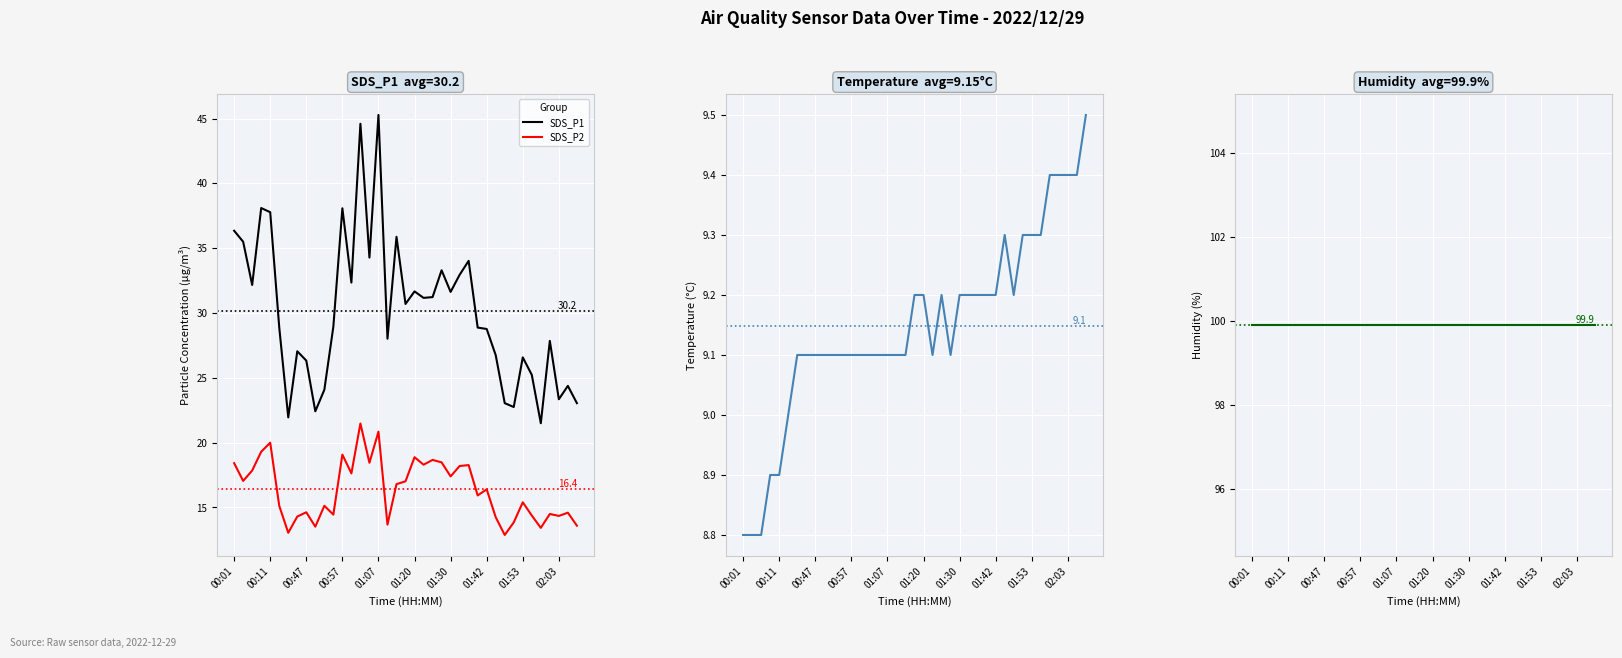

True or false: SDS_P2 and SDS_P1 cross at least once.

False